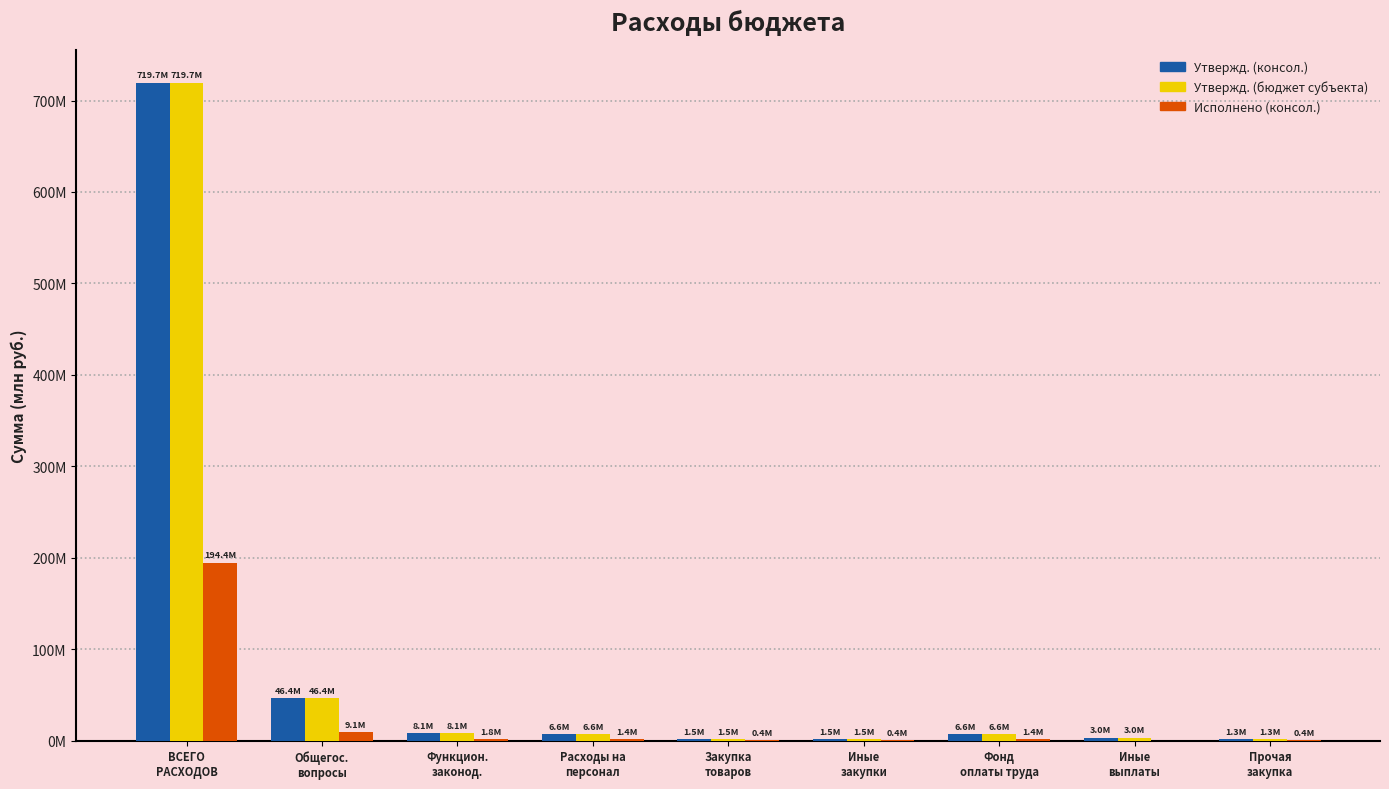

What is the approximate value of Утвержд. (консол.) at Функцион.
законод.?

8104000.0